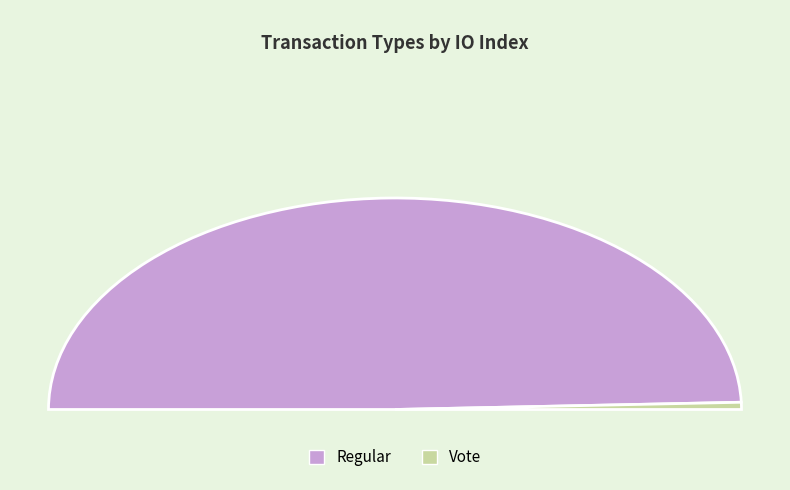

Which slice represents more than half of the pie?

Regular